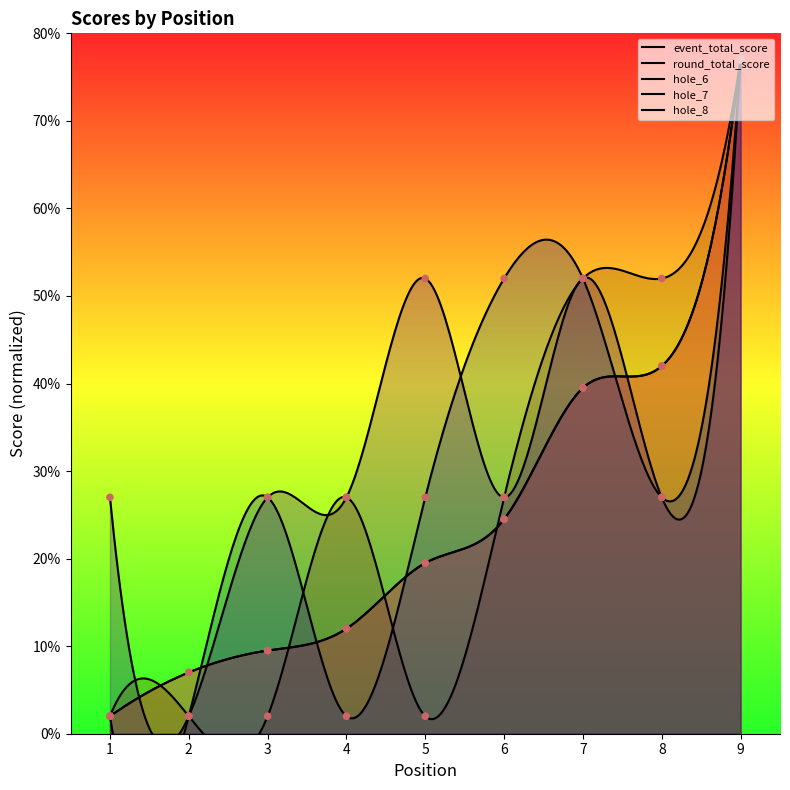

What are all the series names shown in the legend?

event_total_score, round_total_score, hole_6, hole_7, hole_8